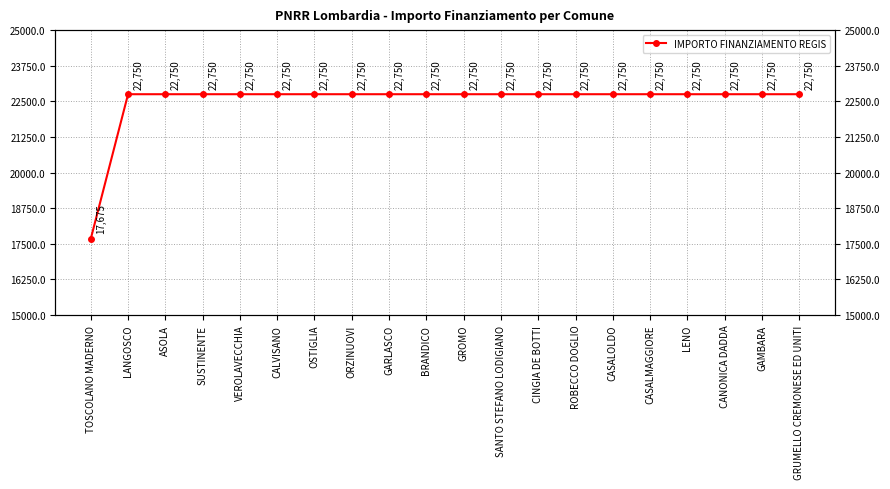

At which label is the value closest to 20212?

TOSCOLANO MADERNO